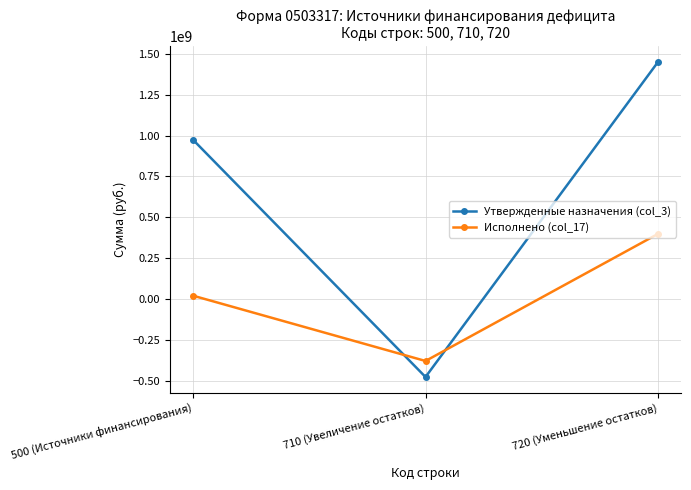

Rank the series by their maximum value, from lowest to highest.

Исполнено (col_17), Утвержденные назначения (col_3)